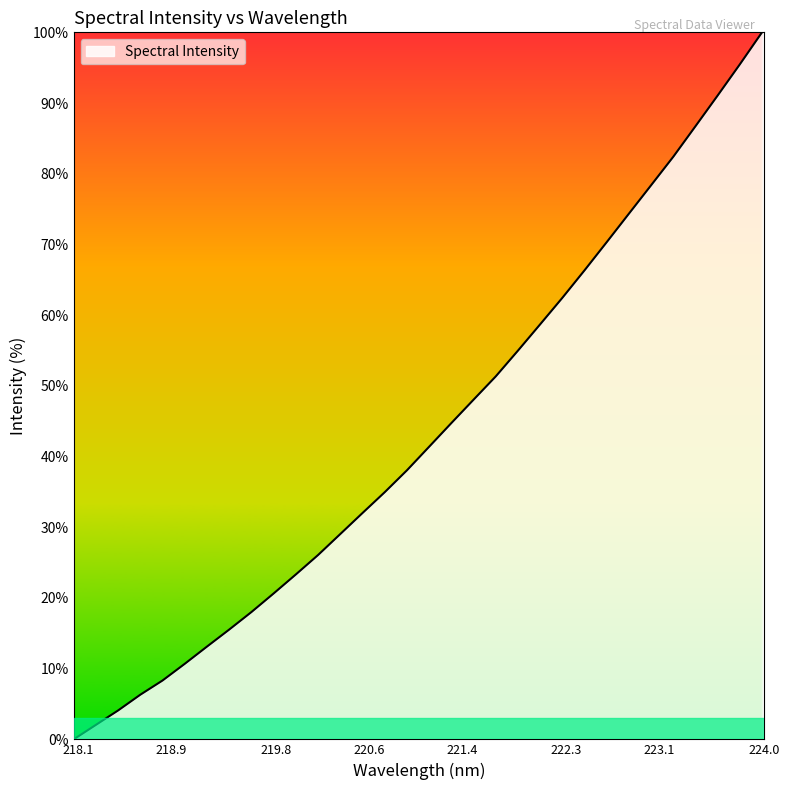

What is the greatest value displayed?

100.0